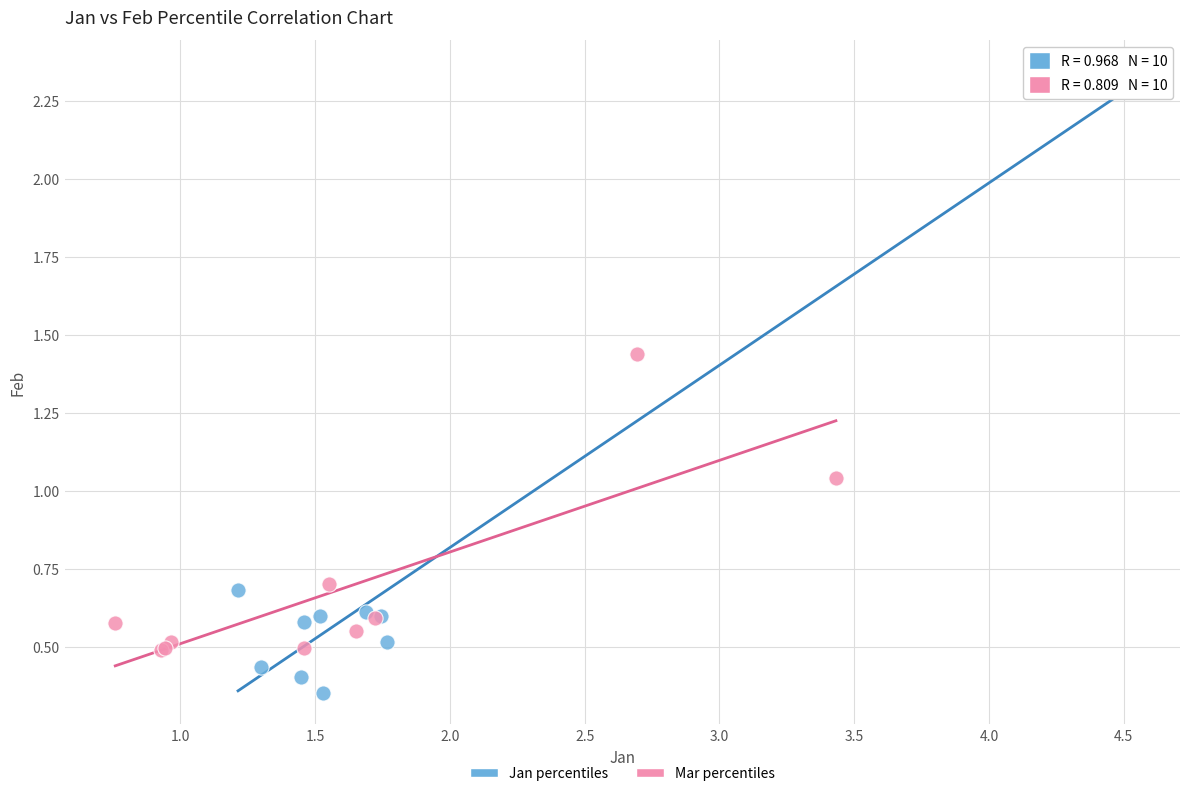

Which series contains the lowest Y value?

Jan percentiles